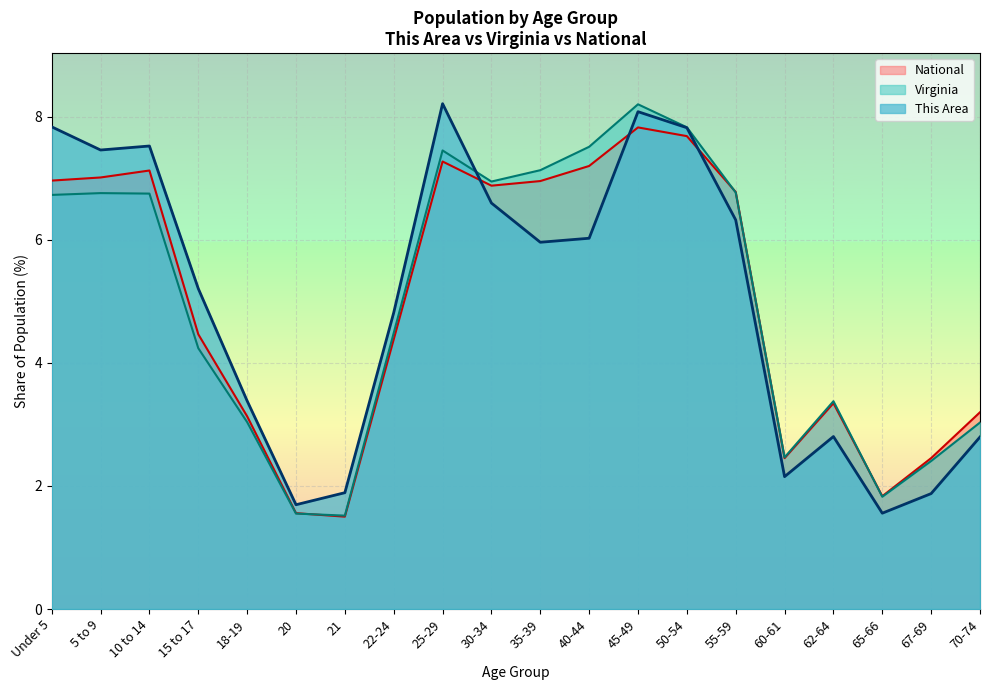

What is the label of the 18th point from the left?

65-66